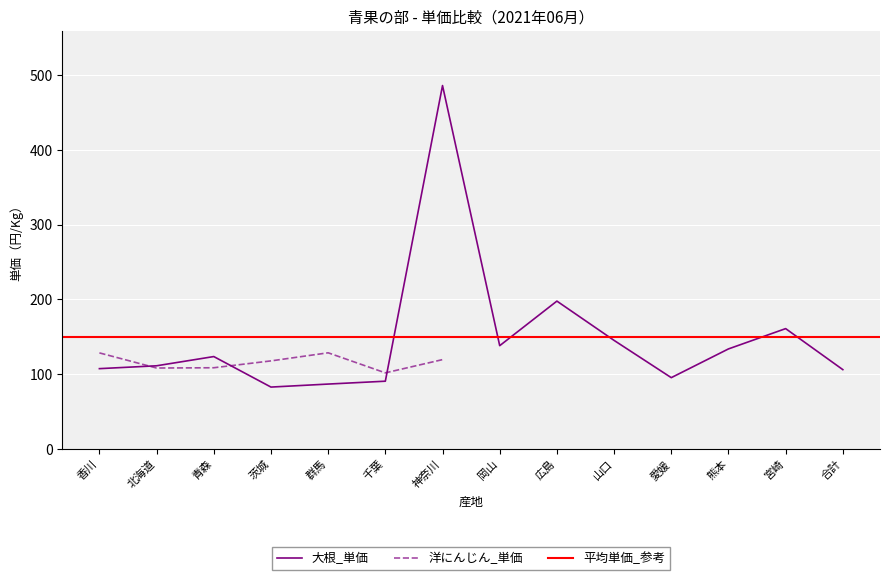

What is the label of the 12th point from the right?

青森